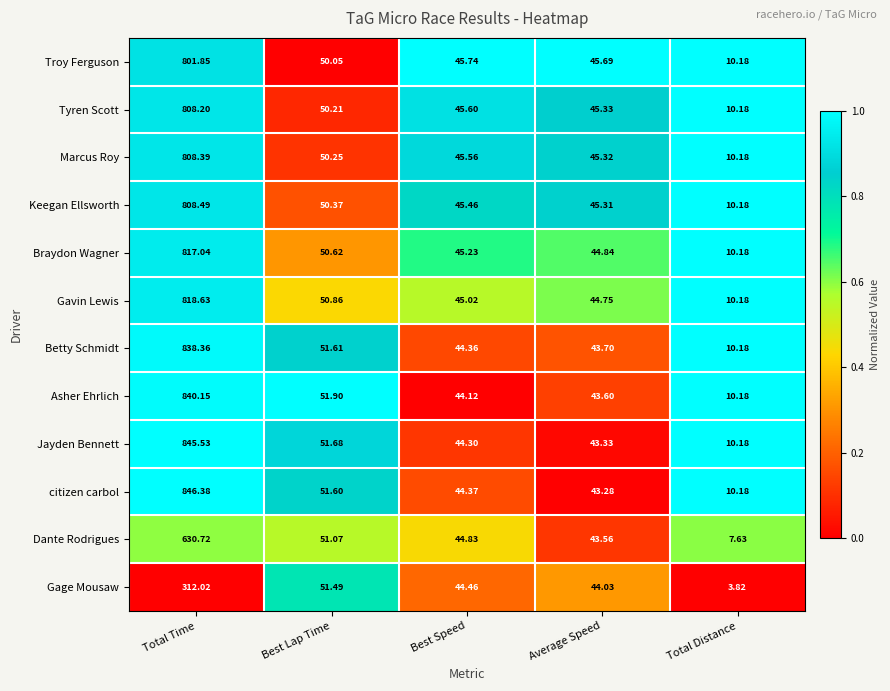

List the series in order of their peak value, highest first.

citizen carbol, Jayden Bennett, Asher Ehrlich, Betty Schmidt, Gavin Lewis, Braydon Wagner, Keegan Ellsworth, Marcus Roy, Tyren Scott, Troy Ferguson, Dante Rodrigues, Gage Mousaw